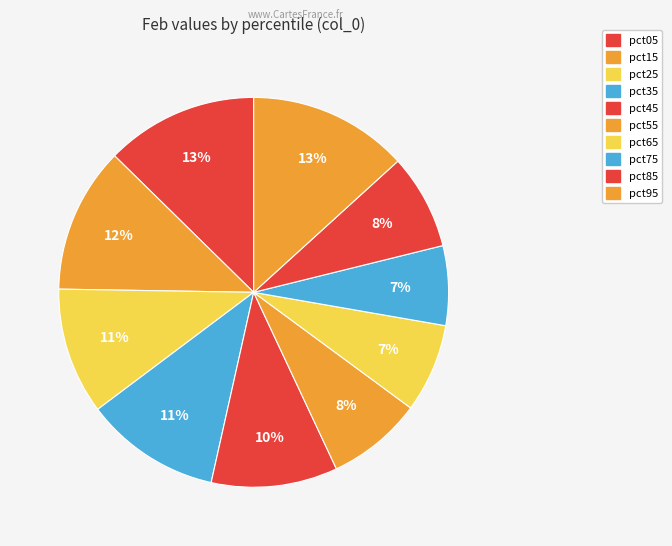

What percentage do pct25 and pct75 together represent?

17.1%